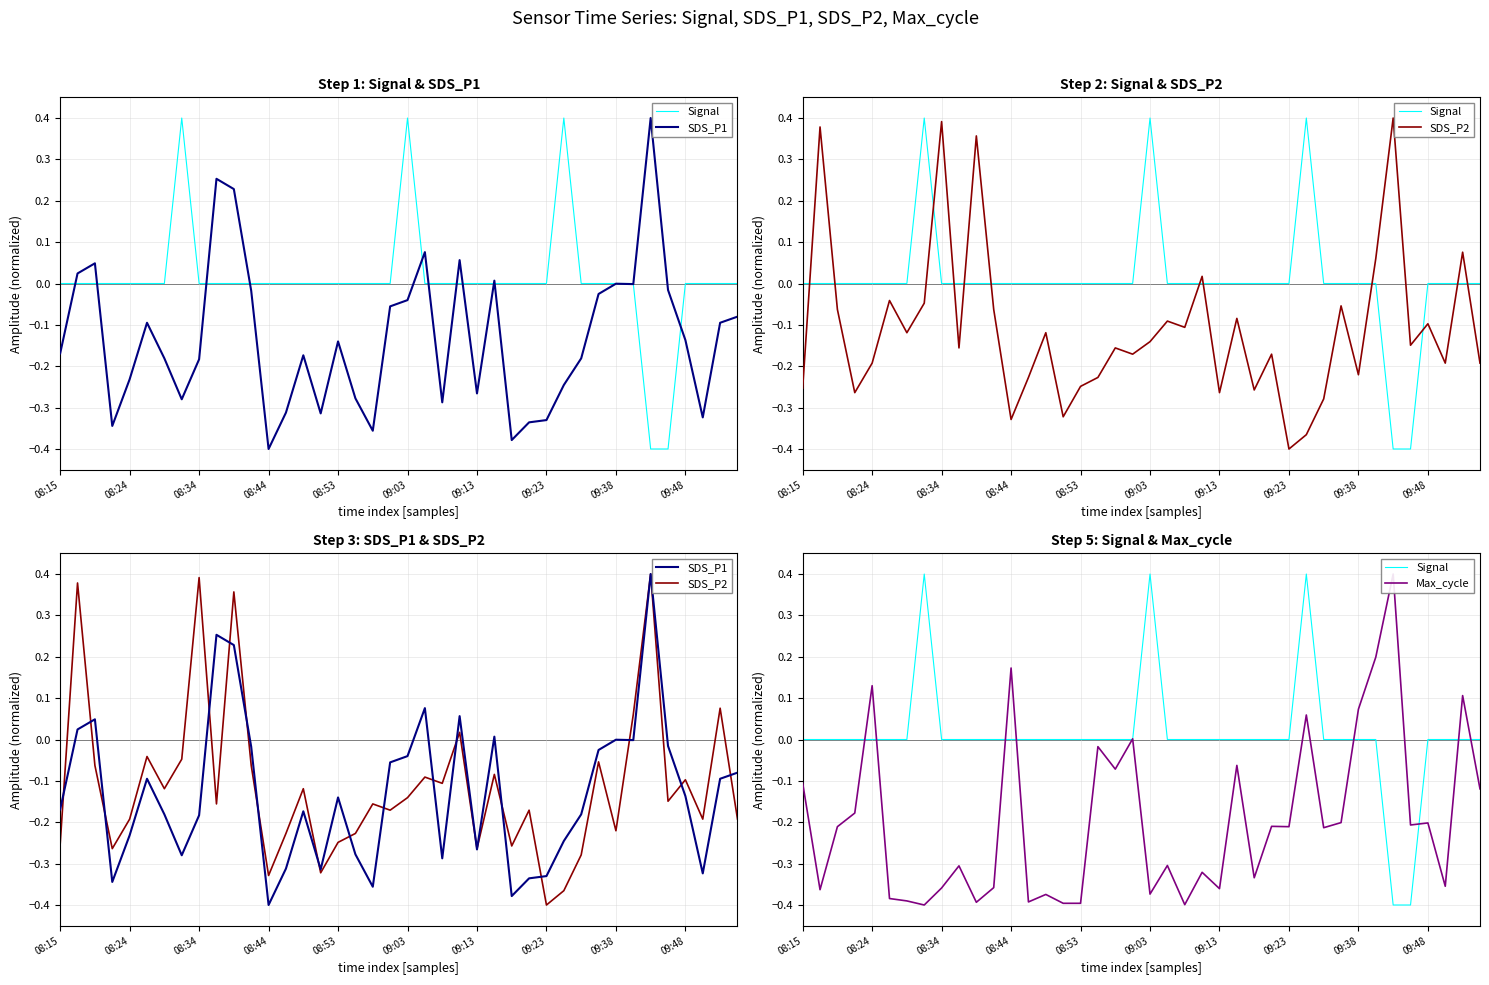

How many times do Max_cycle and SDS_P1 cross each other?

12